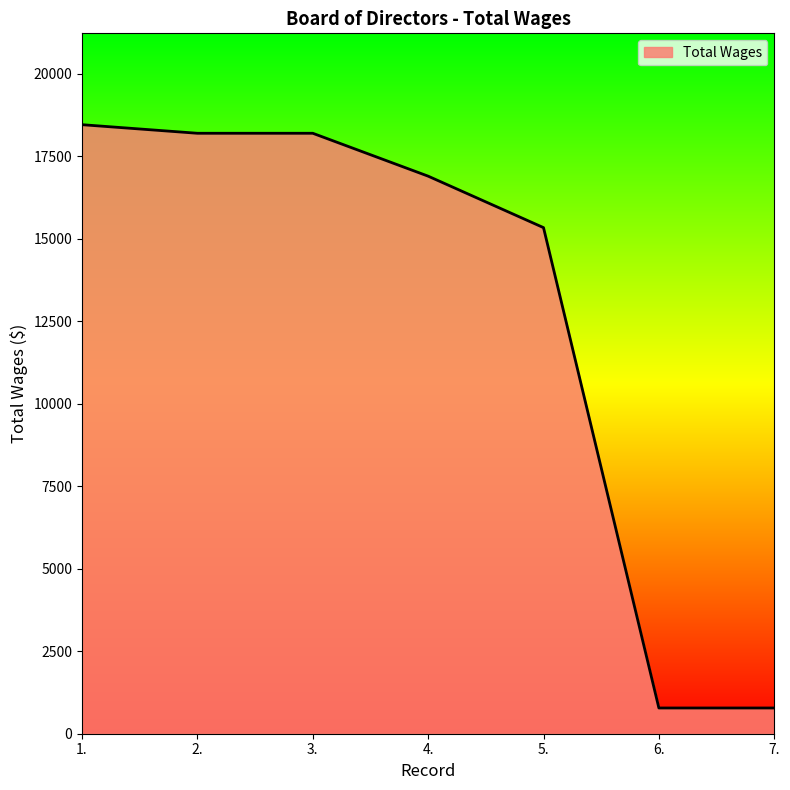

True or false: the data shows 18200 at 2..

True